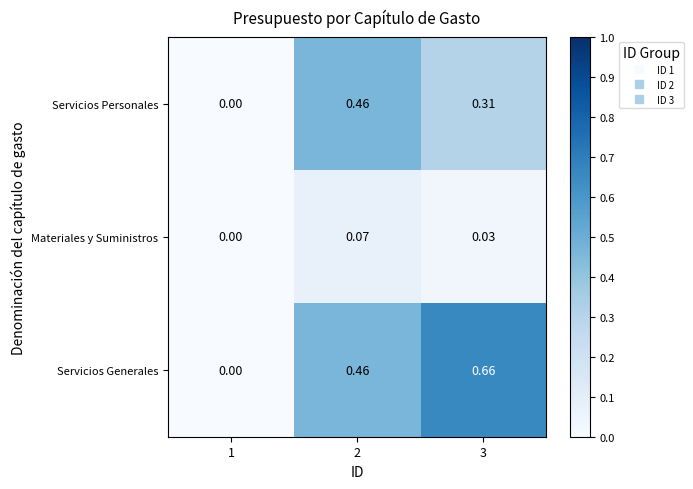

Which series has the largest range (max minus min)?

Servicios Generales